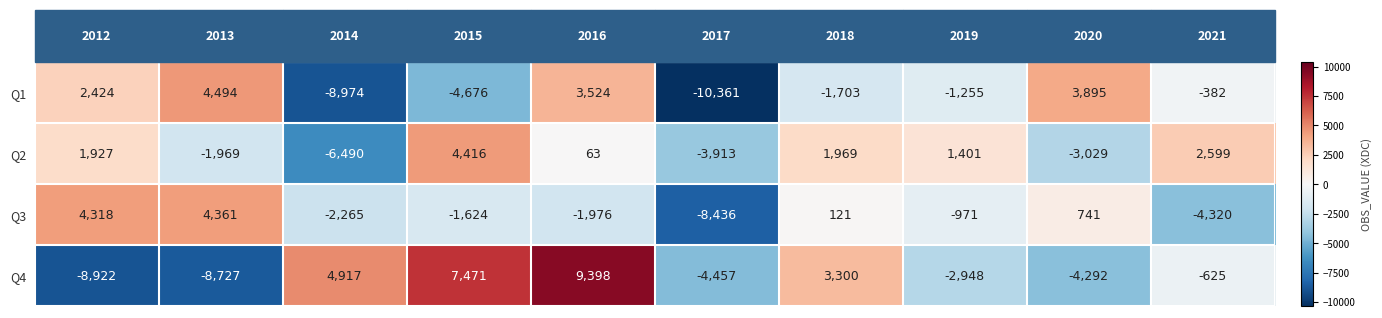

What is the difference between the maximum and minimum values in the Q2 series?

10906